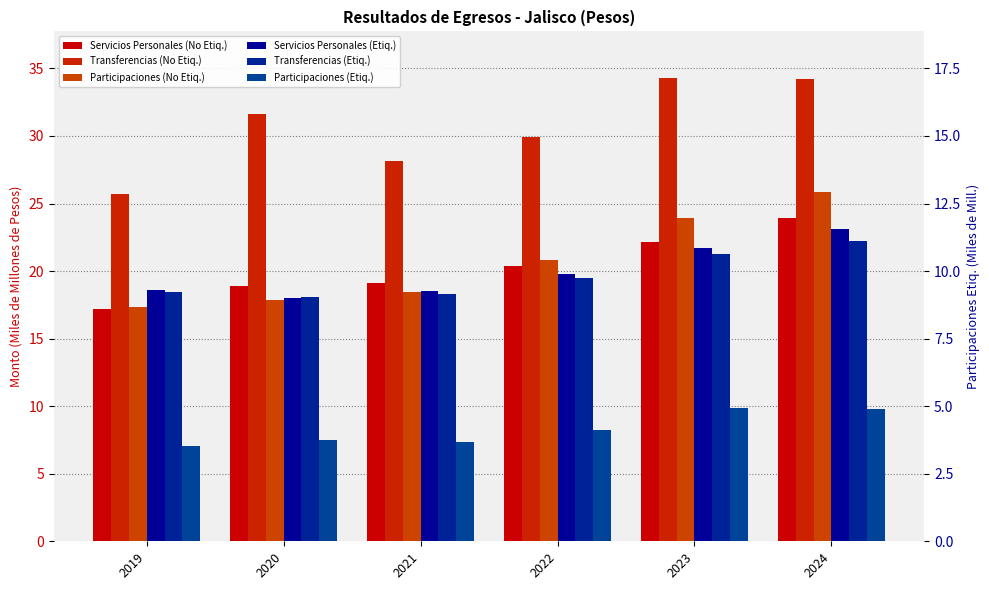

Where does the Participaciones (Etiq.) series first go above 8?

2022